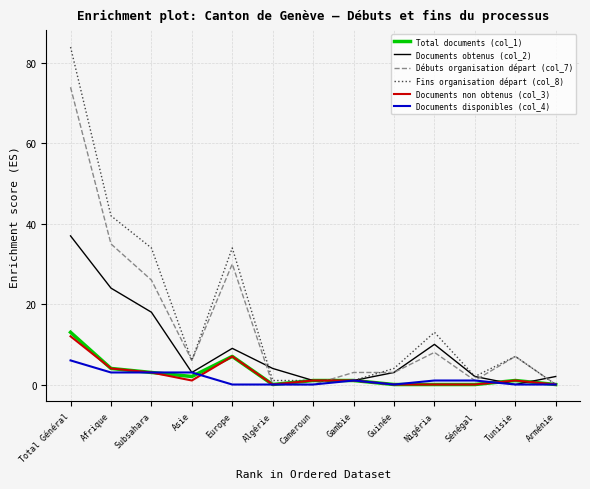

What is the maximum value shown in the chart?

84